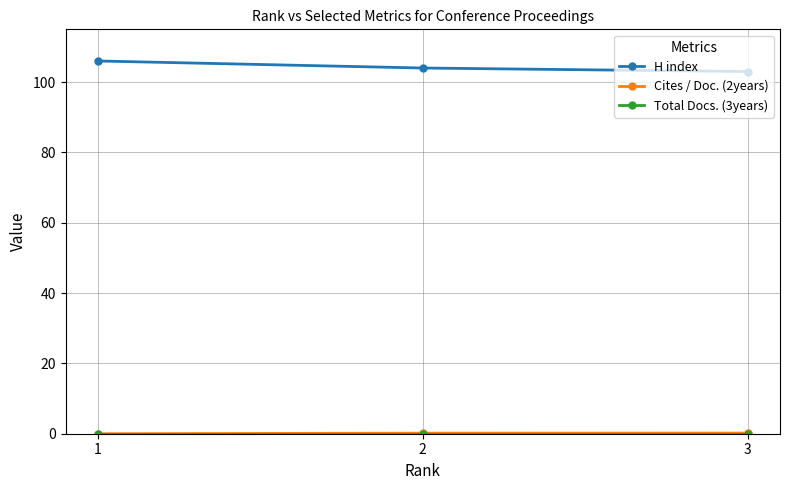

What is the maximum value for H index?

106.0